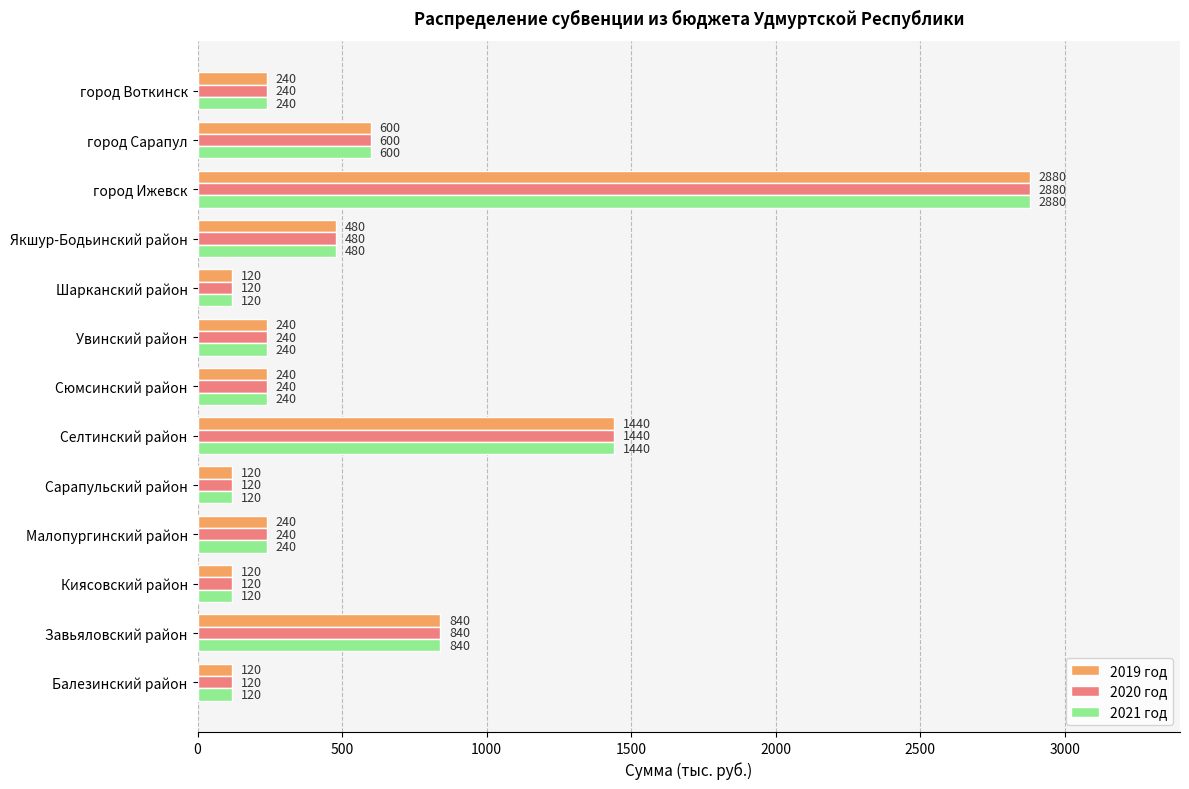

At which label is 2019 год closest to 1500?

Селтинский район